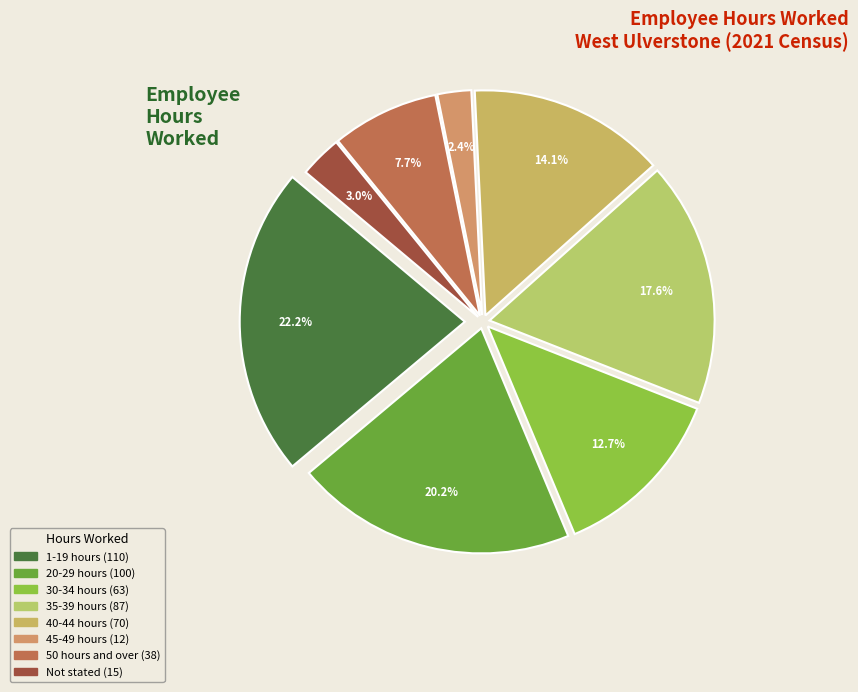

How many segments does this pie chart have?

8